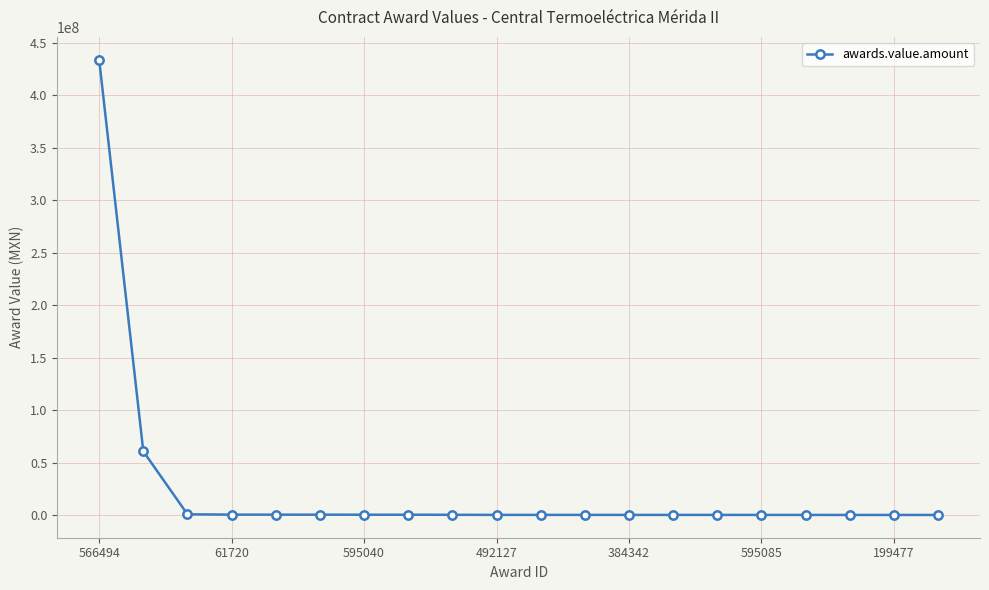

How many series are shown in this chart?

1